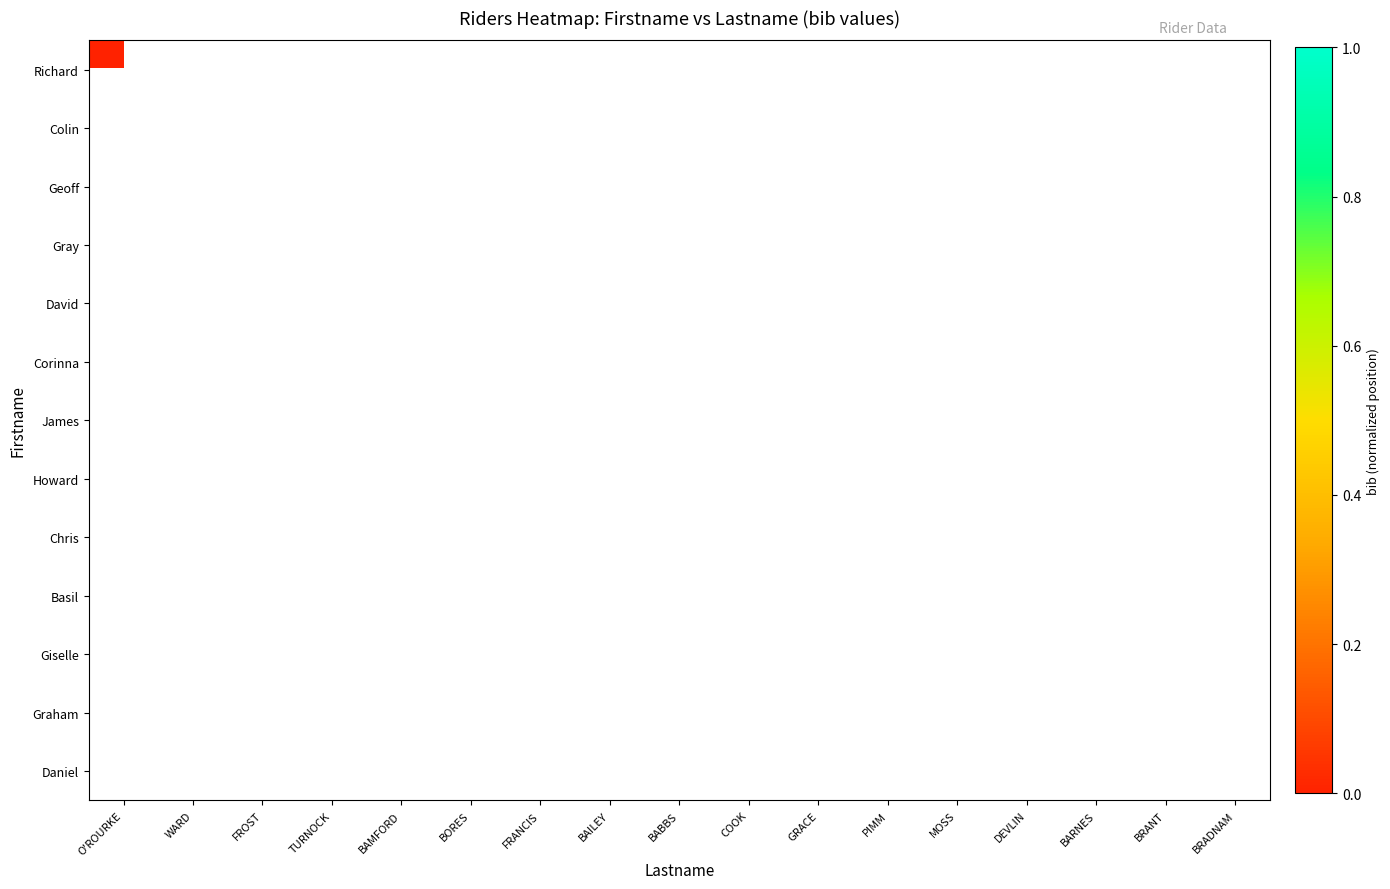

How many data points does each series have?

17